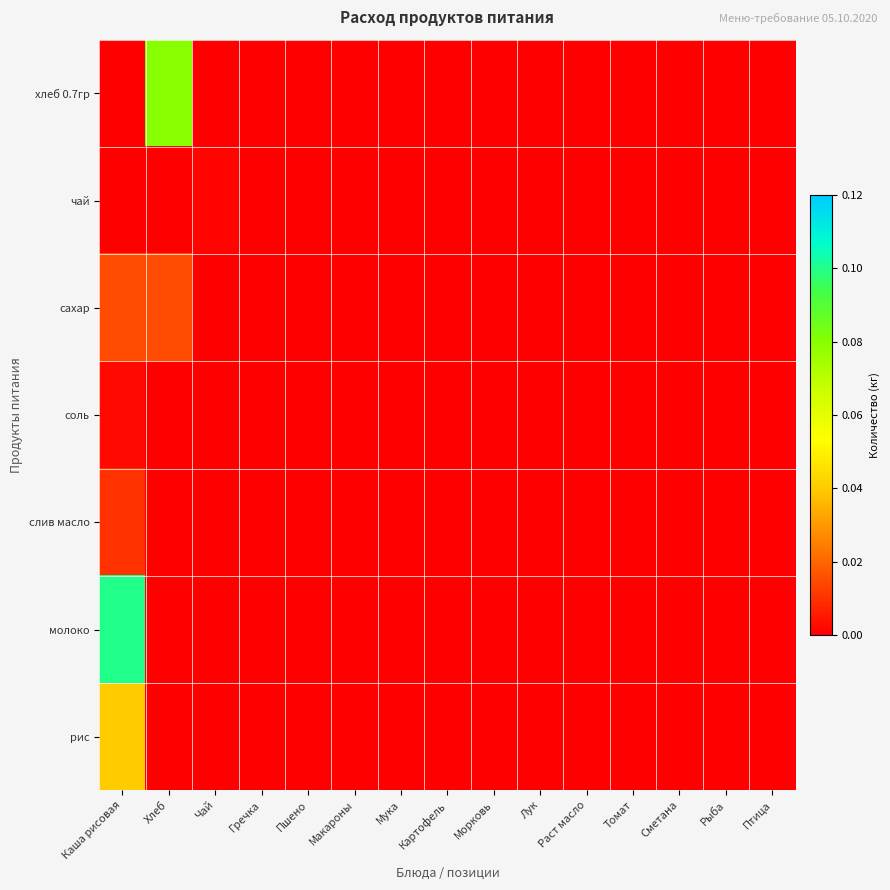

At which category is the sum across all series the highest?

Каша рисовая